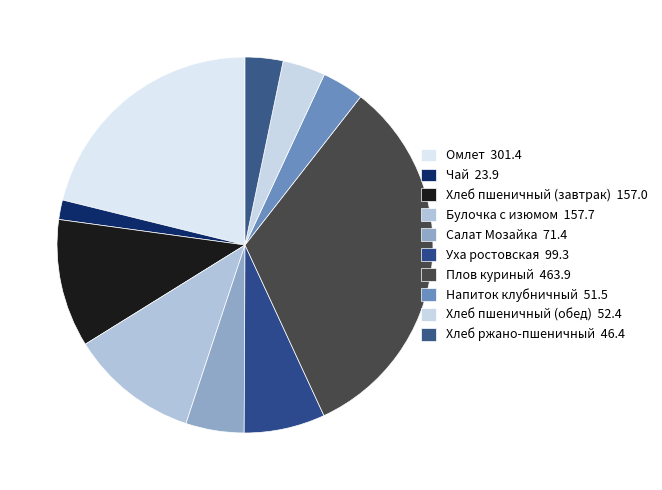

How many slices are in this pie chart?

10